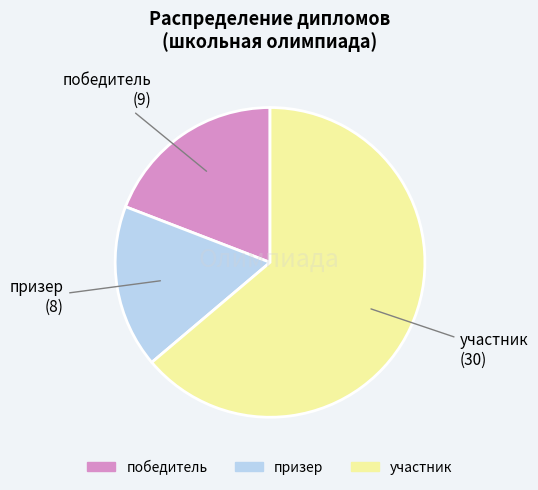

The участник slice represents 76% of the pie. True or false?

False